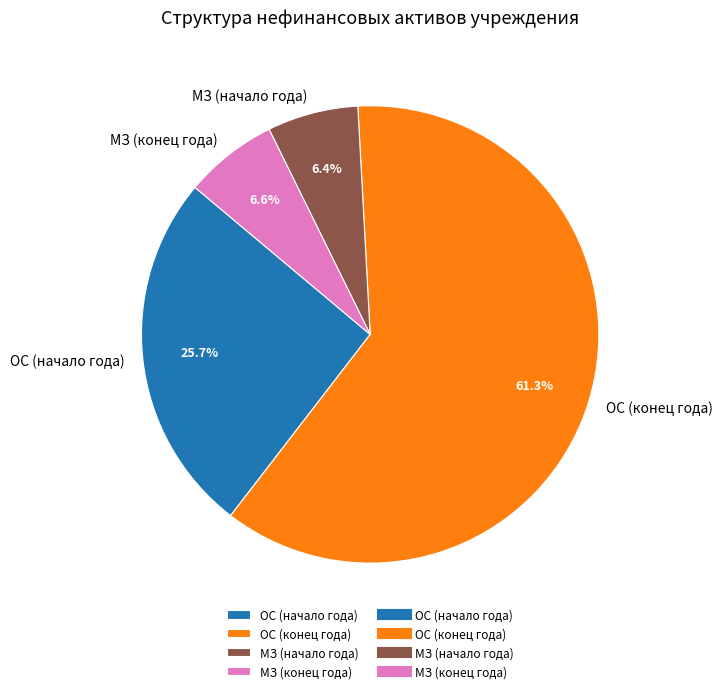

Is there a majority slice in this chart?

Yes